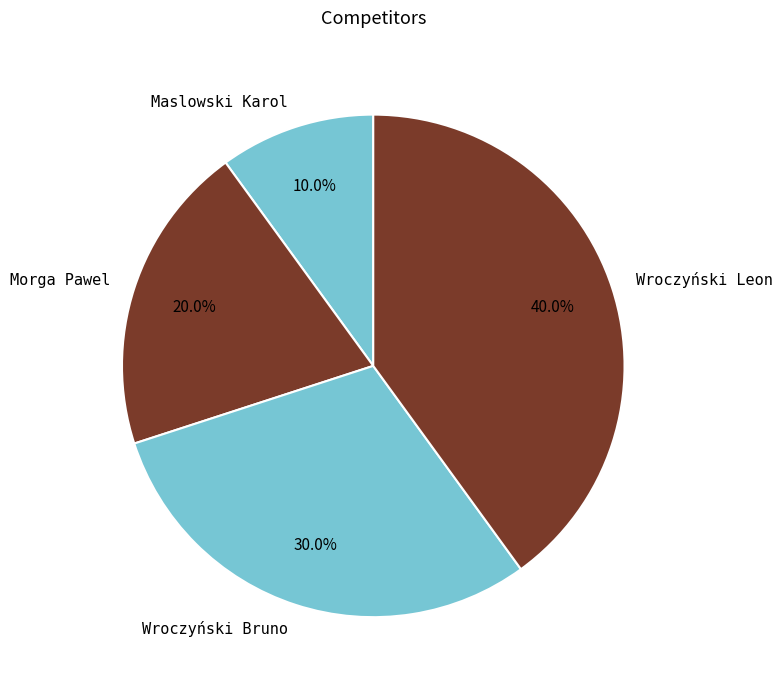

How much of the chart is everything except Wroczyński Bruno?

70.0%